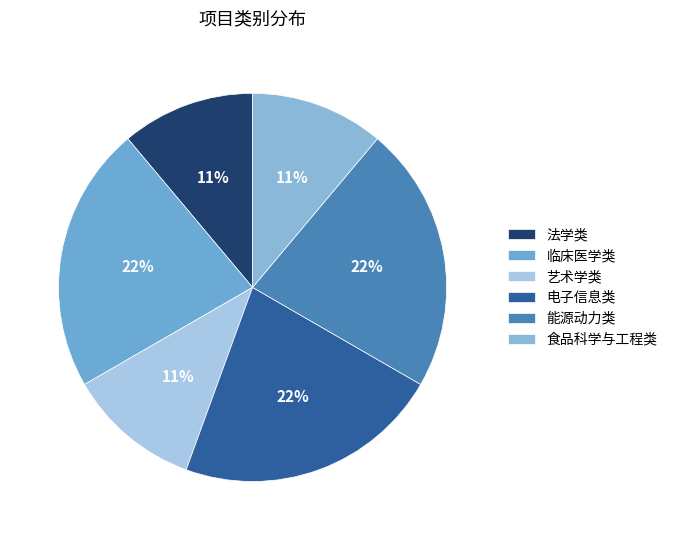

To the nearest percent, what portion does 能源动力类 represent?

22%